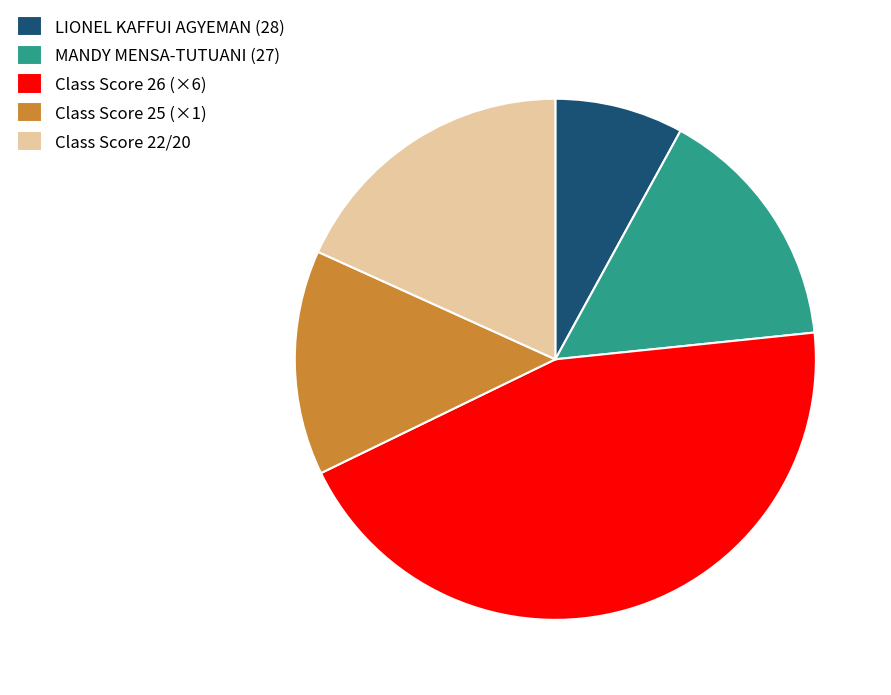

Which slice is the largest?

Class Score 26 (×6)